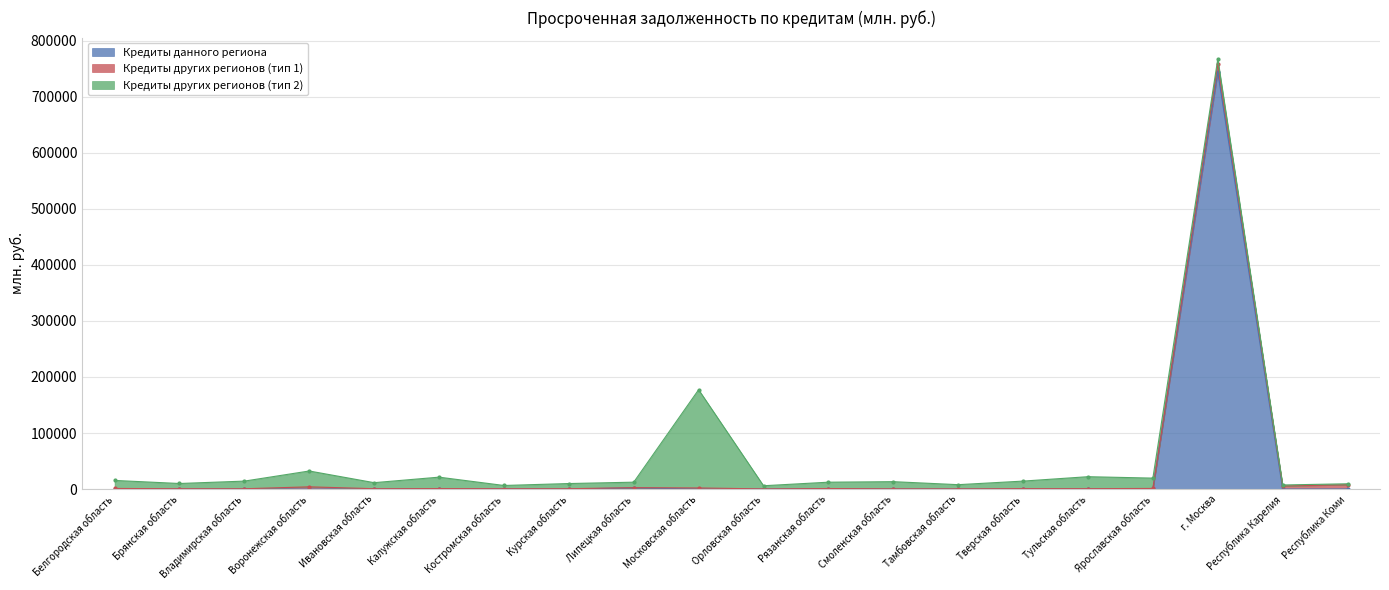

What is the highest value of the Кредиты данного региона series?

743998